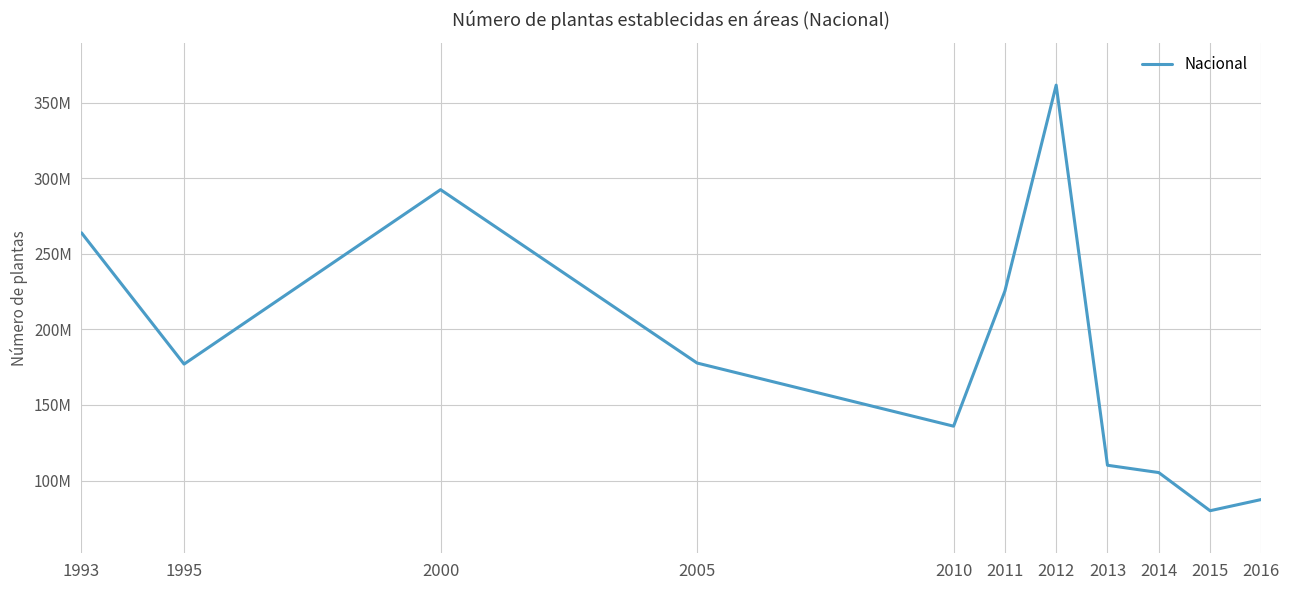

The value at 2016 is 87423070. True or false?

True